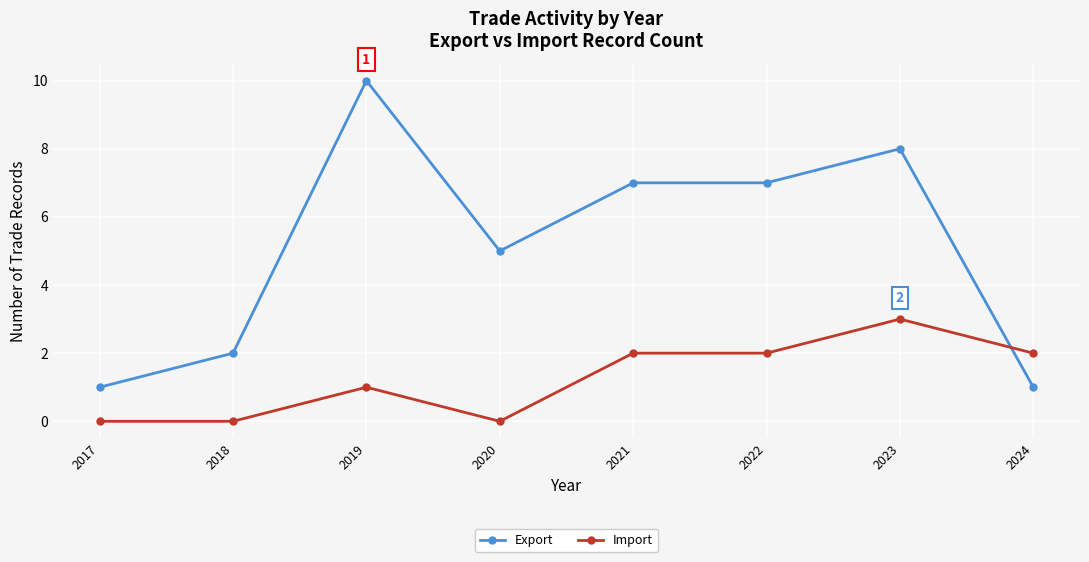

How many intersections are there between Import and Export?

1